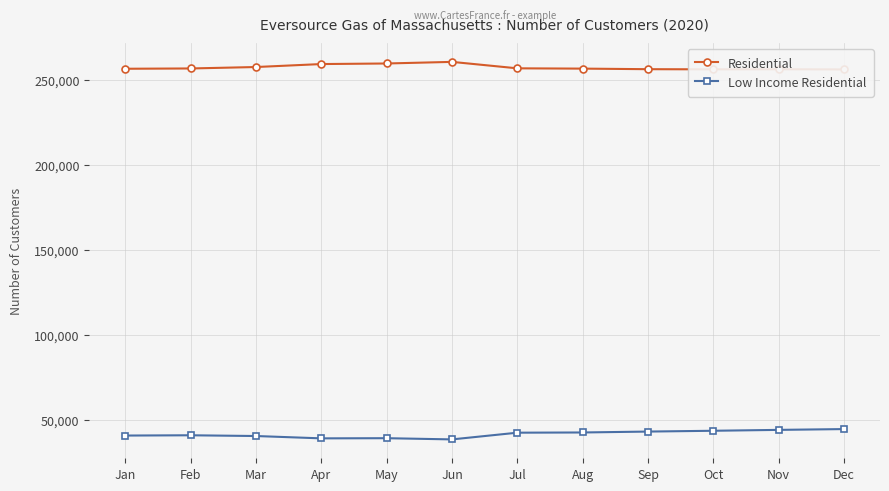

Rank the categories by Low Income Residential value from lowest to highest.

Jun, Apr, May, Mar, Jan, Feb, Jul, Aug, Sep, Oct, Nov, Dec